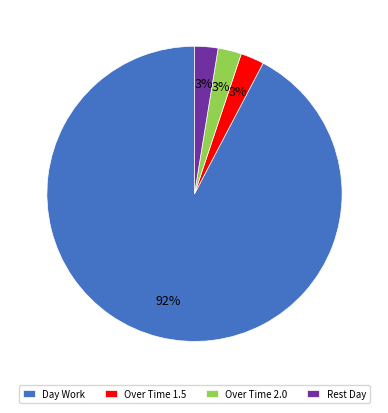

Is there any slice that represents more than half of the pie?

Yes